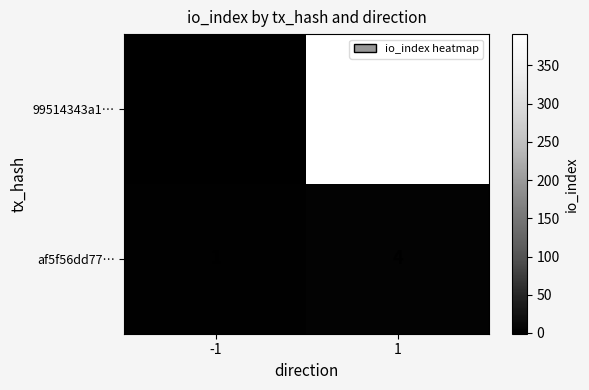

What is the greatest value displayed?

391